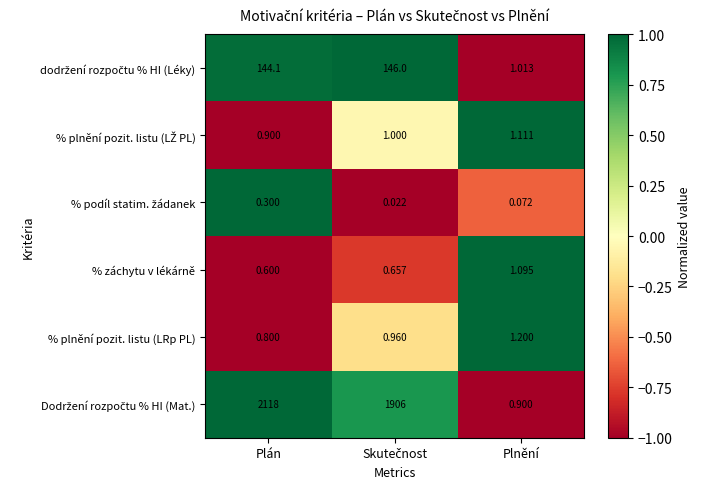

At which category is the sum across all series the highest?

Plán